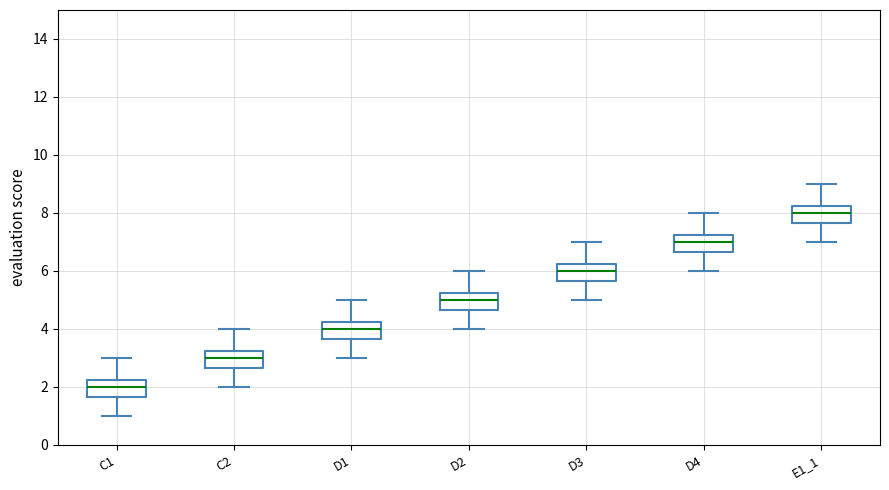

Where does the lower whisker of the box for C1 end on the y-axis? The values are not printed on the chart, so give them approximately, as read against the axis.

1.0